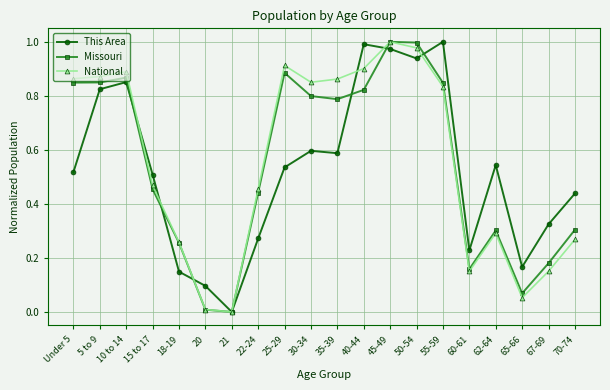

What is the label of the 14th point from the right?

21